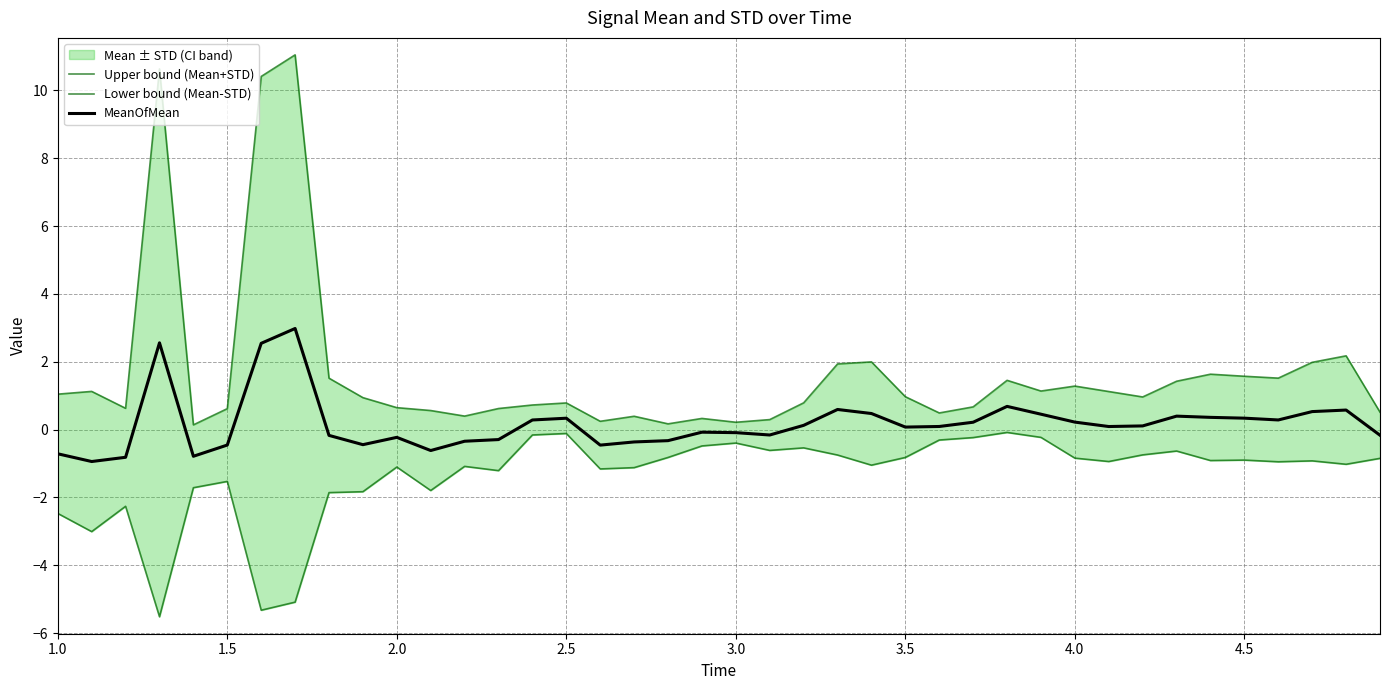

In MeanOfMean, how many points are higher than both neighbors (excluding endpoints)?

9